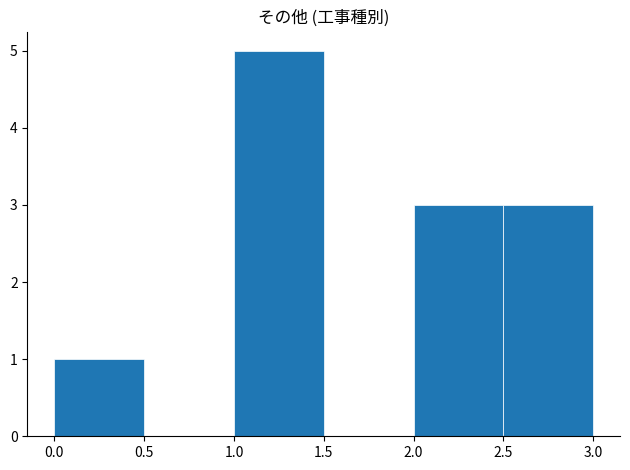

Reading left to right, transcribe this chart: for each bar, give the range it covers on the x-axis and its height. The values are not printed on the chart, so give them approximately, as read against the axis.

0.0 to 0.5: 1
0.5 to 1.0: 0
1.0 to 1.5: 5
1.5 to 2.0: 0
2.0 to 2.5: 3
2.5 to 3.0: 3